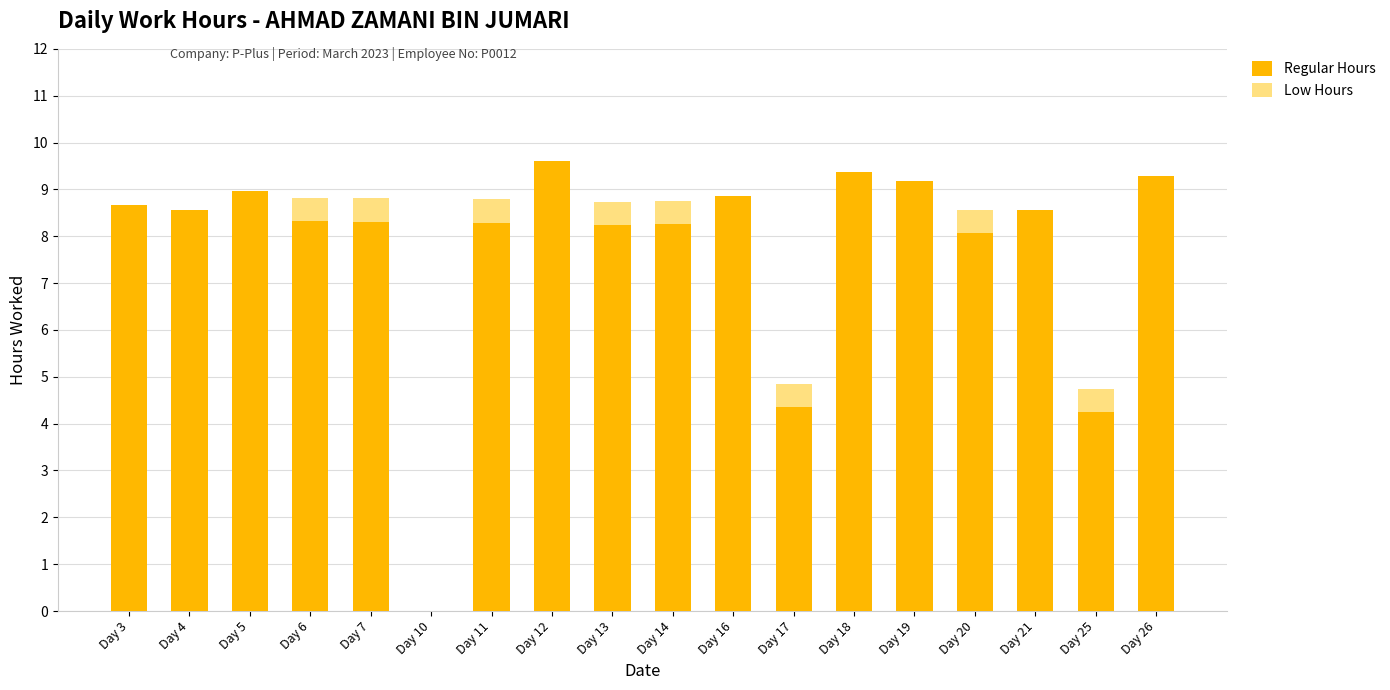

What is the total value across all series at Day 20?

8.6